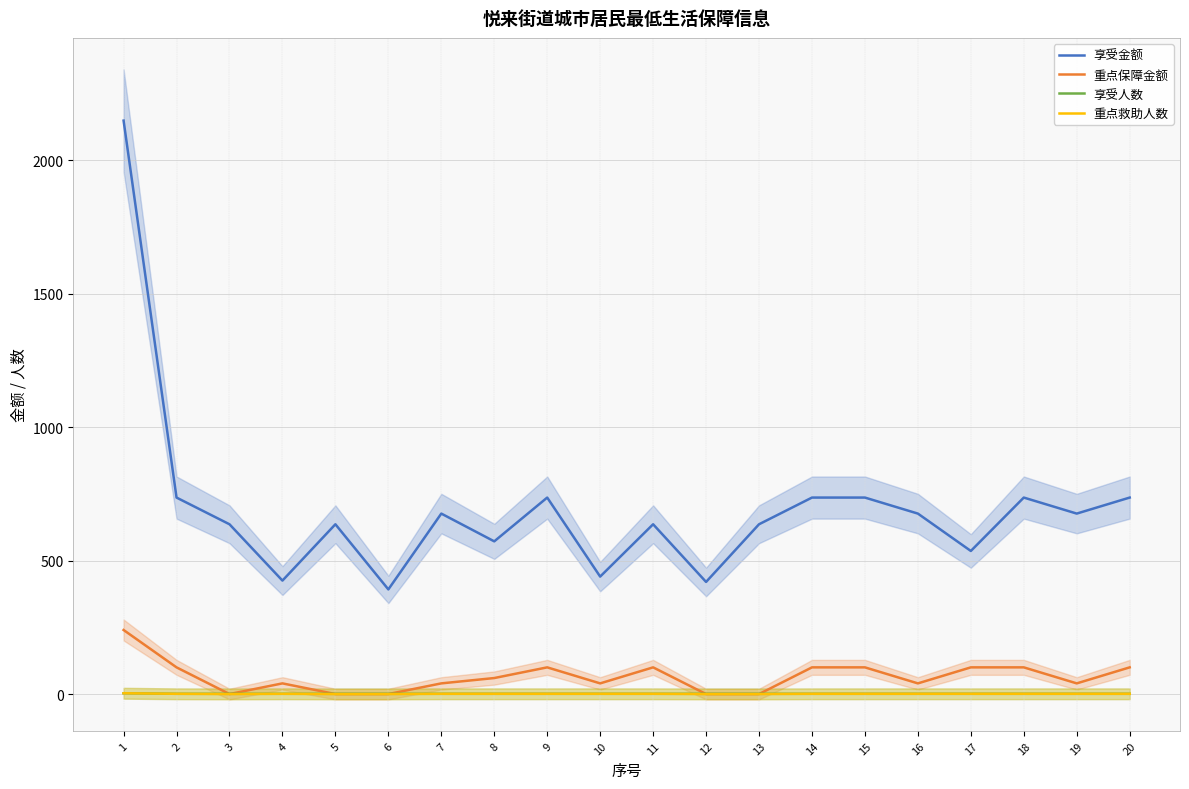

True or false: 享受金额 and 享受人数 cross at least once.

False